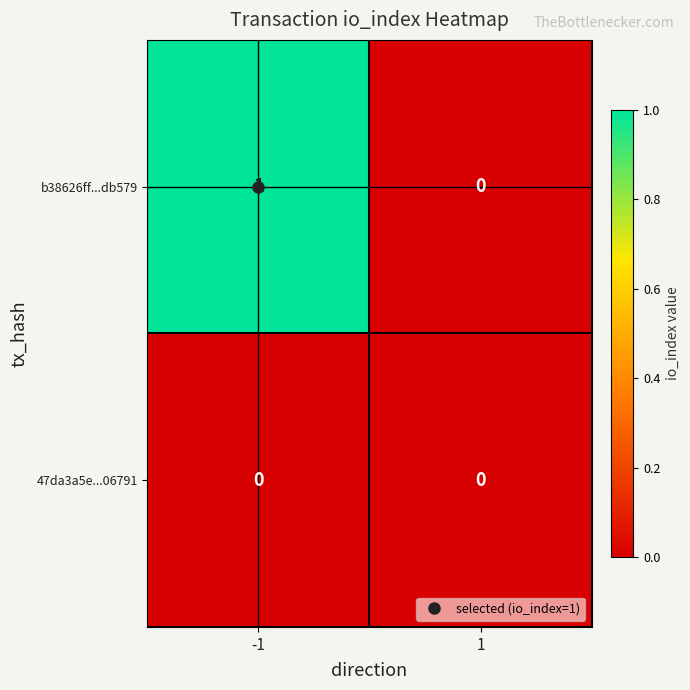

How many positive values does the b38626ff...db579 series have?

1